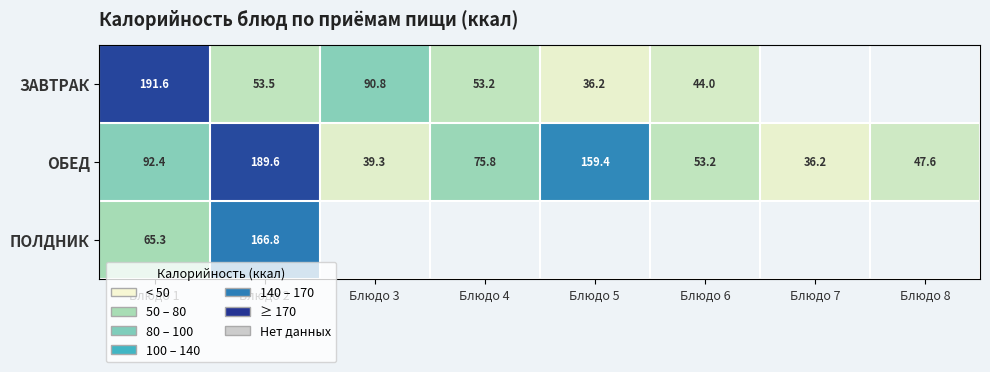

What is the average value of the ОБЕД series?

86.7